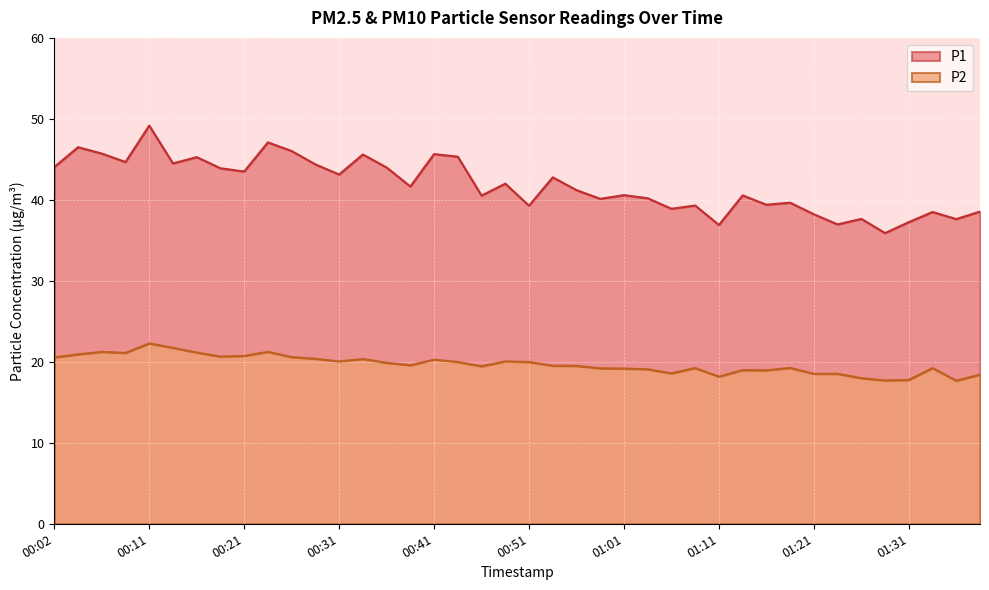

In P2, how many points are lower than both neighbors (excluding endpoints)?

10